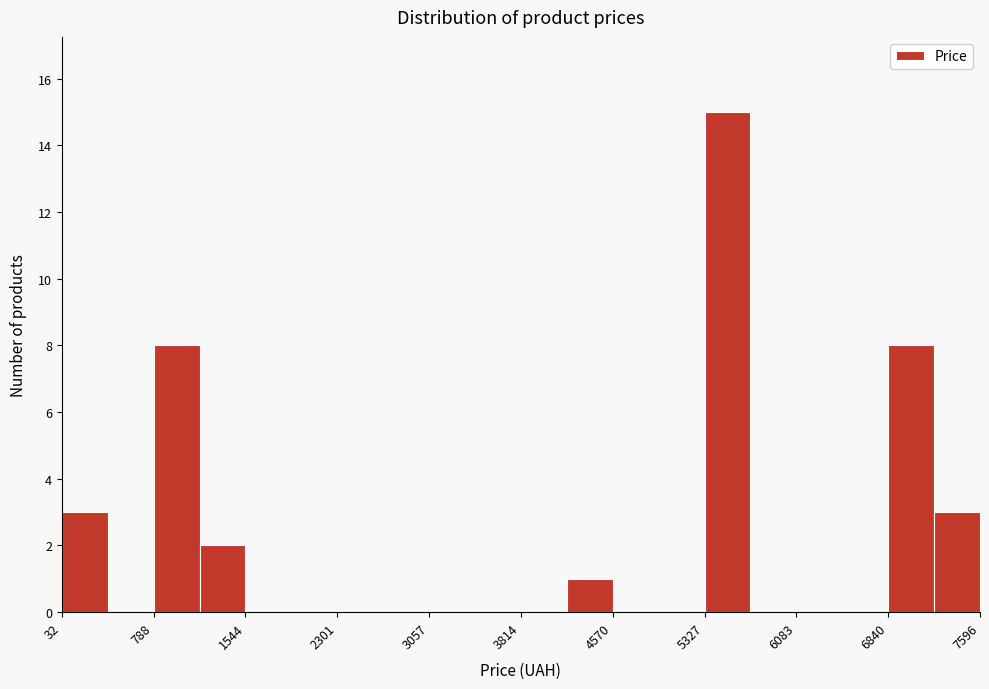

Read against the x-axis, roughly where is the centre of the tallest bar?

5500